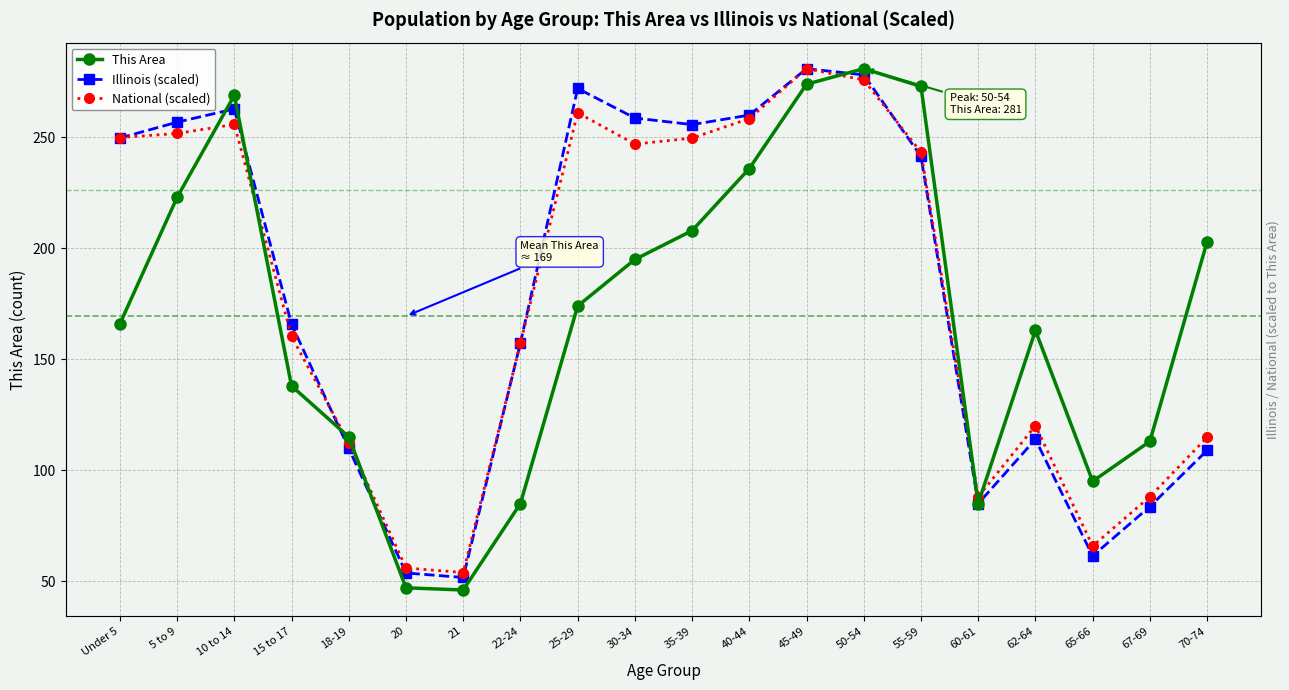

How many lines are shown in the chart?

3